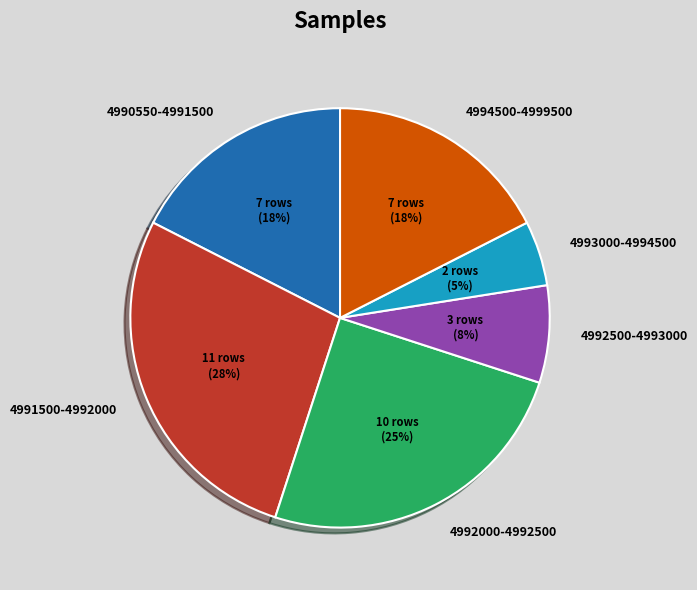

Count the number of slices in the pie.

6